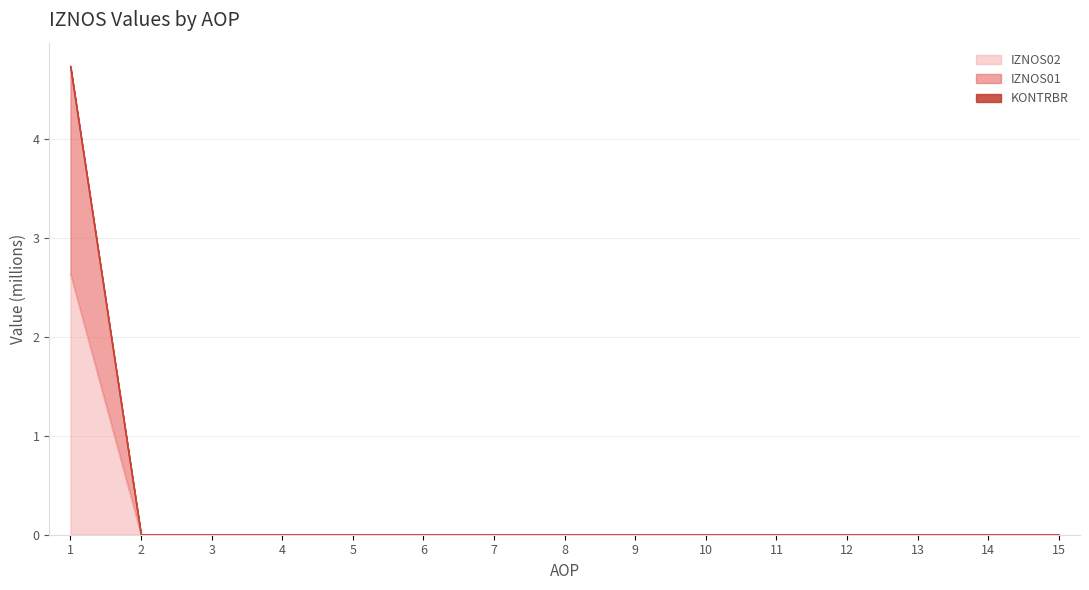

The IZNOS01 series shows 0.0 at 8. True or false?

True